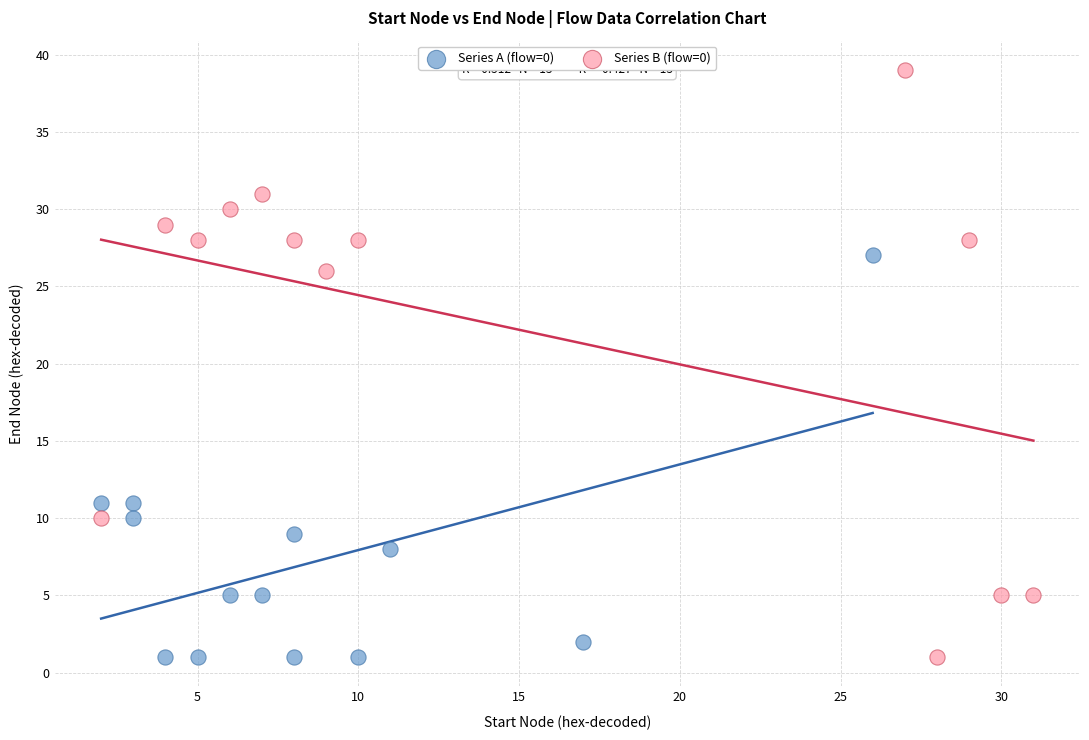

Which series contains the highest Y value?

Series B (flow=0)